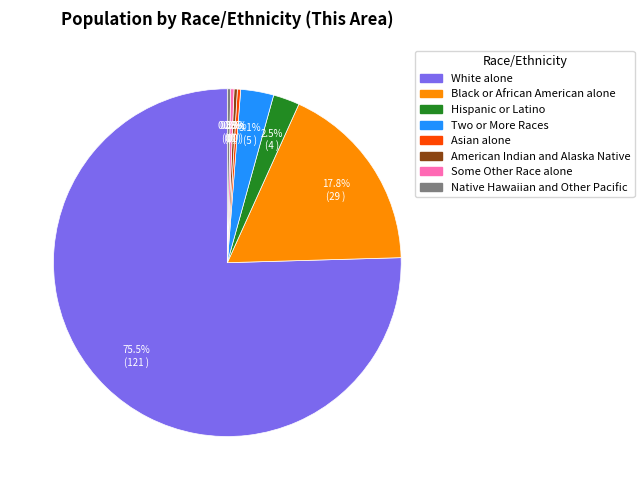

Do Two or More Races and White alone together represent more than half of the pie?

Yes